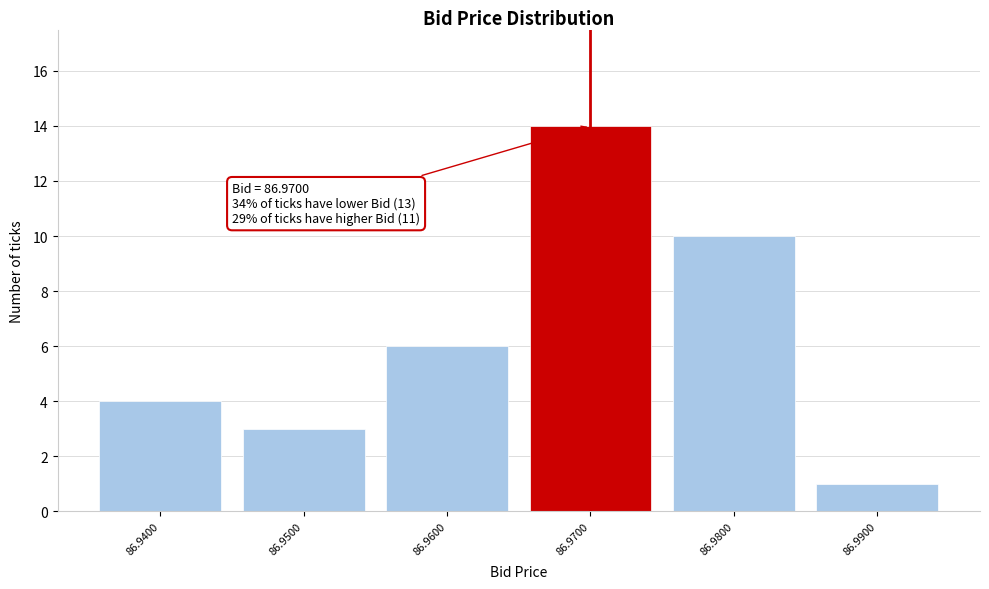

Reading right to left, list all the values displayed in this chart.

86.9900=1	86.9800=10	86.9700=14	86.9600=6	86.9500=3	86.9400=4